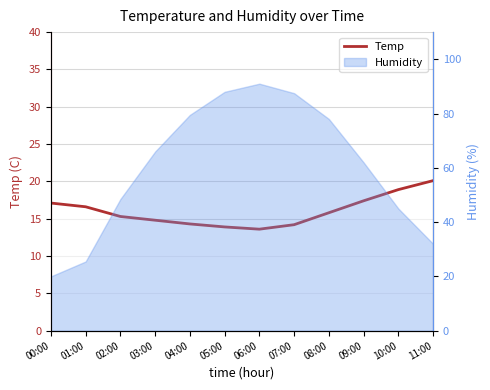

Which label corresponds to the largest value in the chart?

11:00